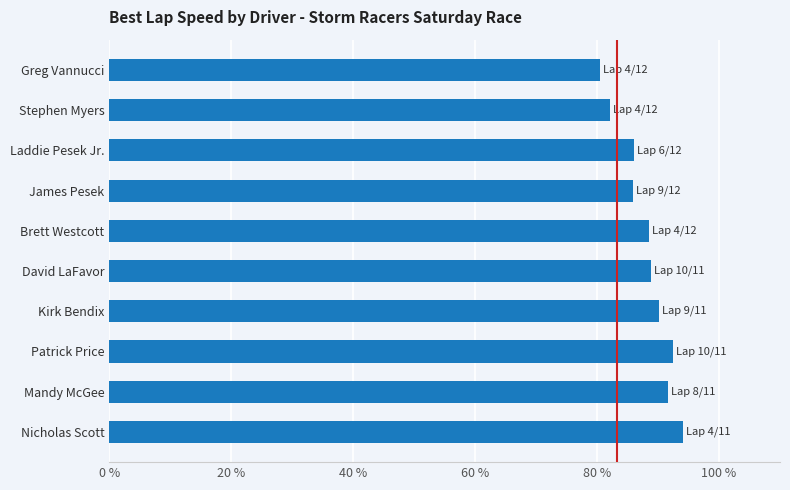

What is the ratio of the value at Brett Westcott to the value at David LaFavor?

1.0